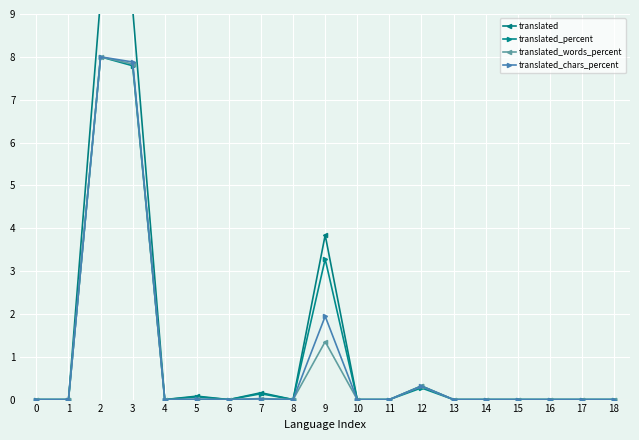

Reading left to right, what are all the values shown in this chart?

translated: 0=0.0	1=0.0	2=9.4	3=9.1	4=0.0	5=0.1	6=0.0	7=0.2	8=0.0	9=3.8	10=0.0	11=0.0	12=0.3	13=0.0	14=0.0	15=0.0	16=0.0	17=0.0	18=0.0
translated_percent: 0=0.0	1=0.0	2=8.0	3=7.8	4=0.0	5=0.1	6=0.0	7=0.1	8=0.0	9=3.3	10=0.0	11=0.0	12=0.3	13=0.0	14=0.0	15=0.0	16=0.0	17=0.0	18=0.0
translated_words_percent: 0=0.0	1=0.0	2=8.0	3=7.8	4=0.0	5=0.0	6=0.0	7=0.0	8=0.0	9=1.4	10=0.0	11=0.0	12=0.3	13=0.0	14=0.0	15=0.0	16=0.0	17=0.0	18=0.0
translated_chars_percent: 0=0.0	1=0.0	2=8.0	3=7.9	4=0.0	5=0.0	6=0.0	7=0.0	8=0.0	9=1.9	10=0.0	11=0.0	12=0.3	13=0.0	14=0.0	15=0.0	16=0.0	17=0.0	18=0.0